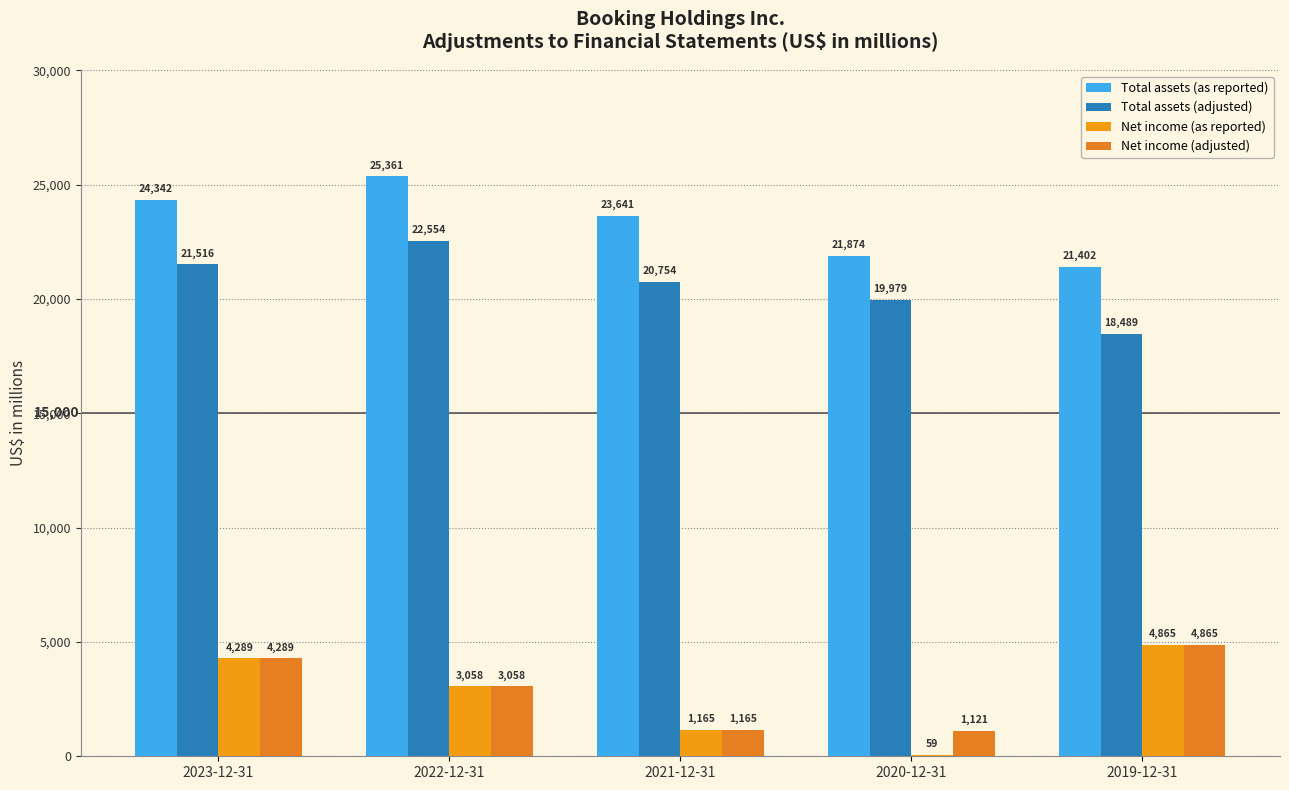

The value of Total assets (adjusted) at 2023-12-31 is 28864. True or false?

False